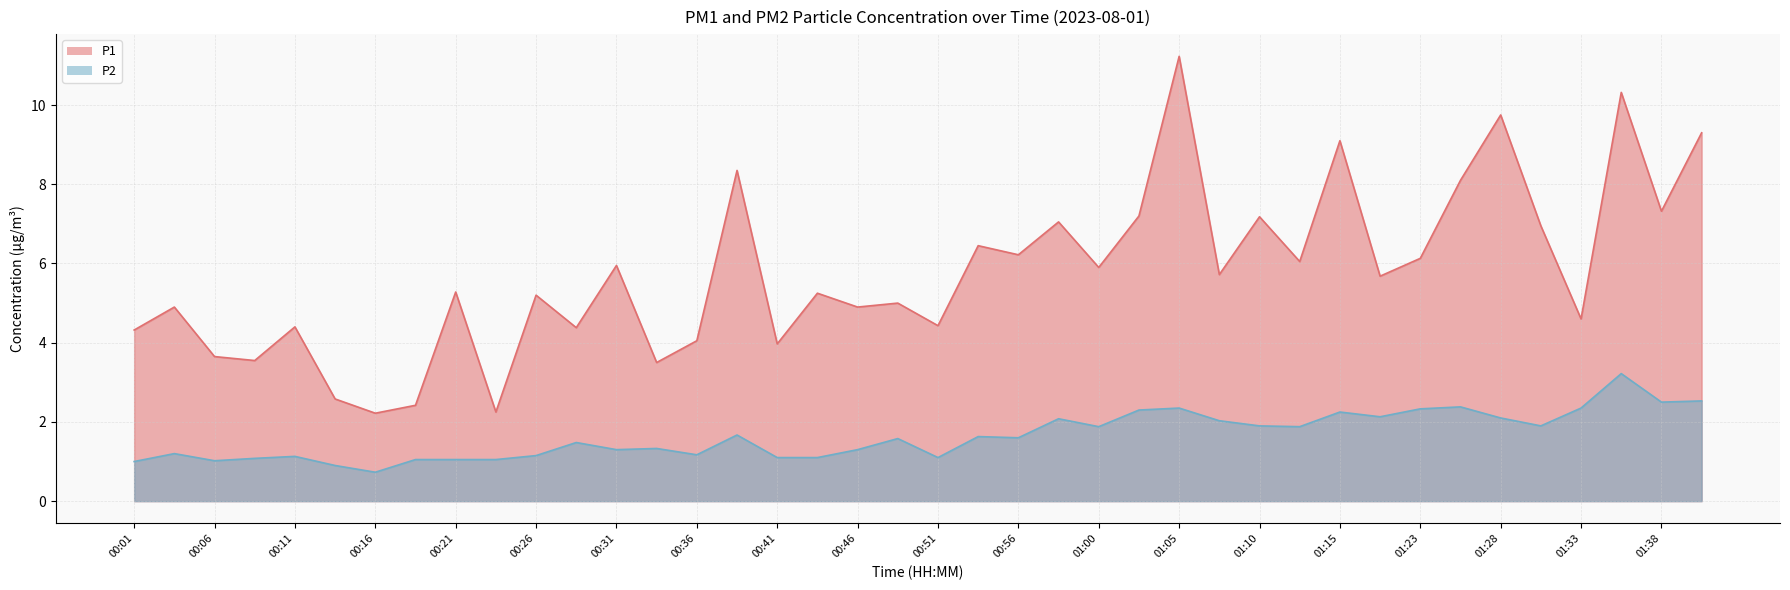

What is the label of the 23rd point from the left?

00:56